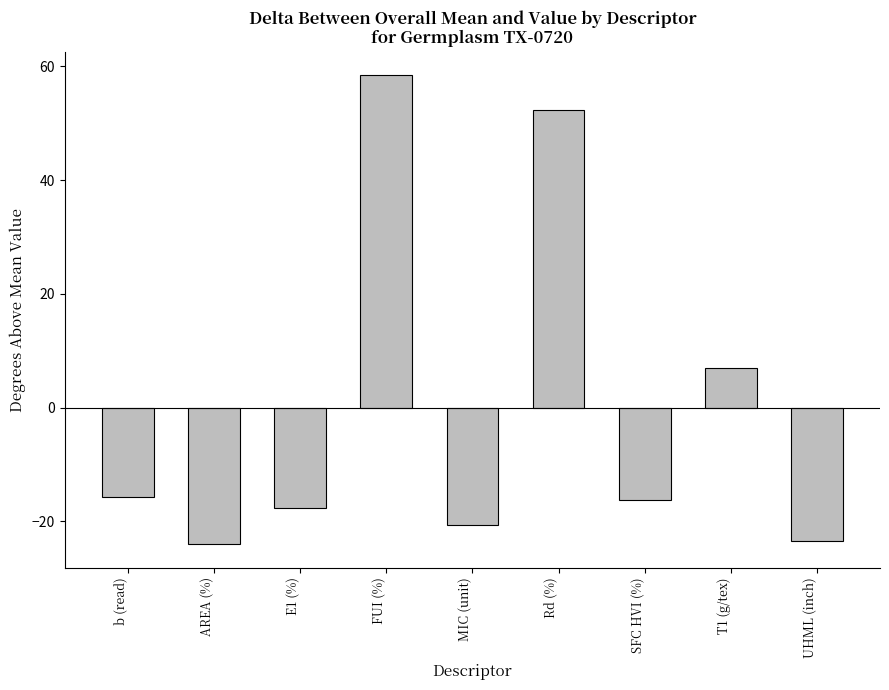

What is the label of the 3rd bar from the left?

E1 (%)